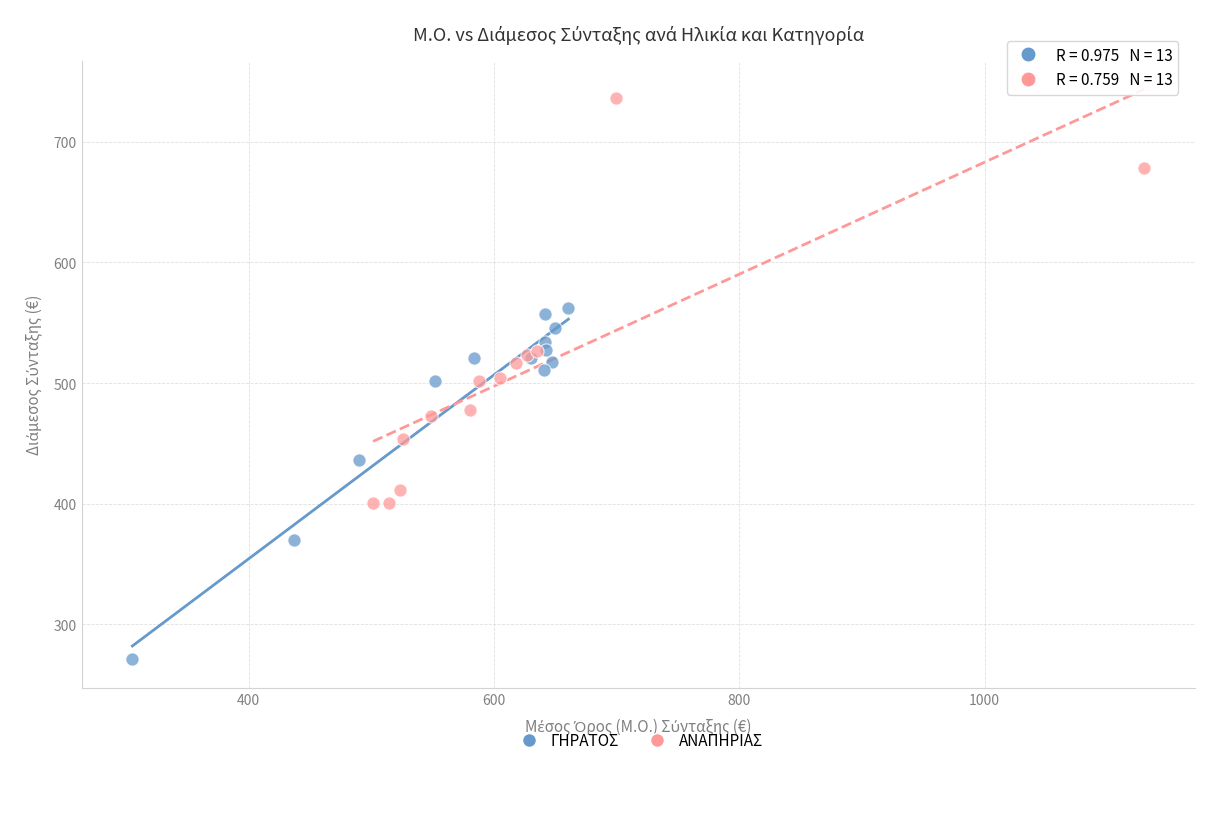

Which series reaches the maximum Y coordinate?

ΑΝΑΠΗΡΙΑΣ